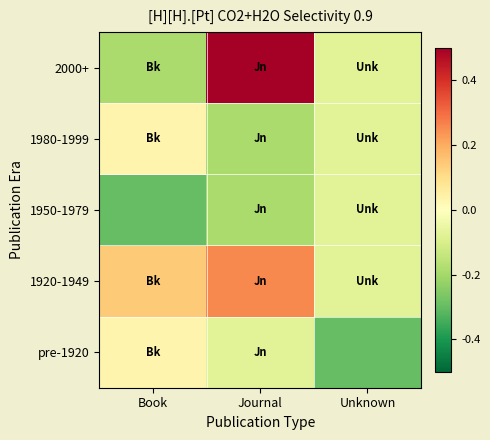

Which category has the highest value across all series?

Journal